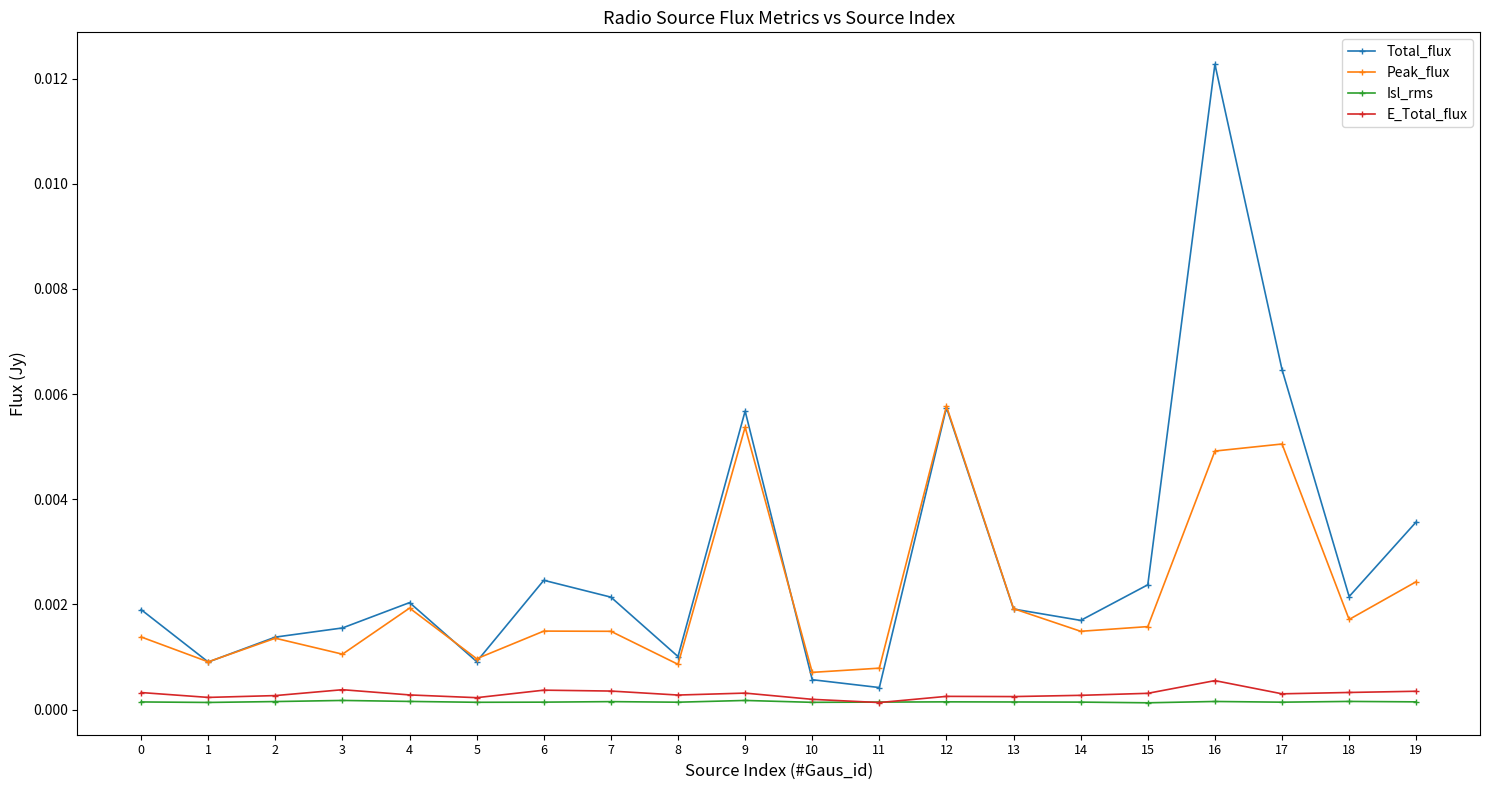

Which series has the largest total across all categories?

Total_flux